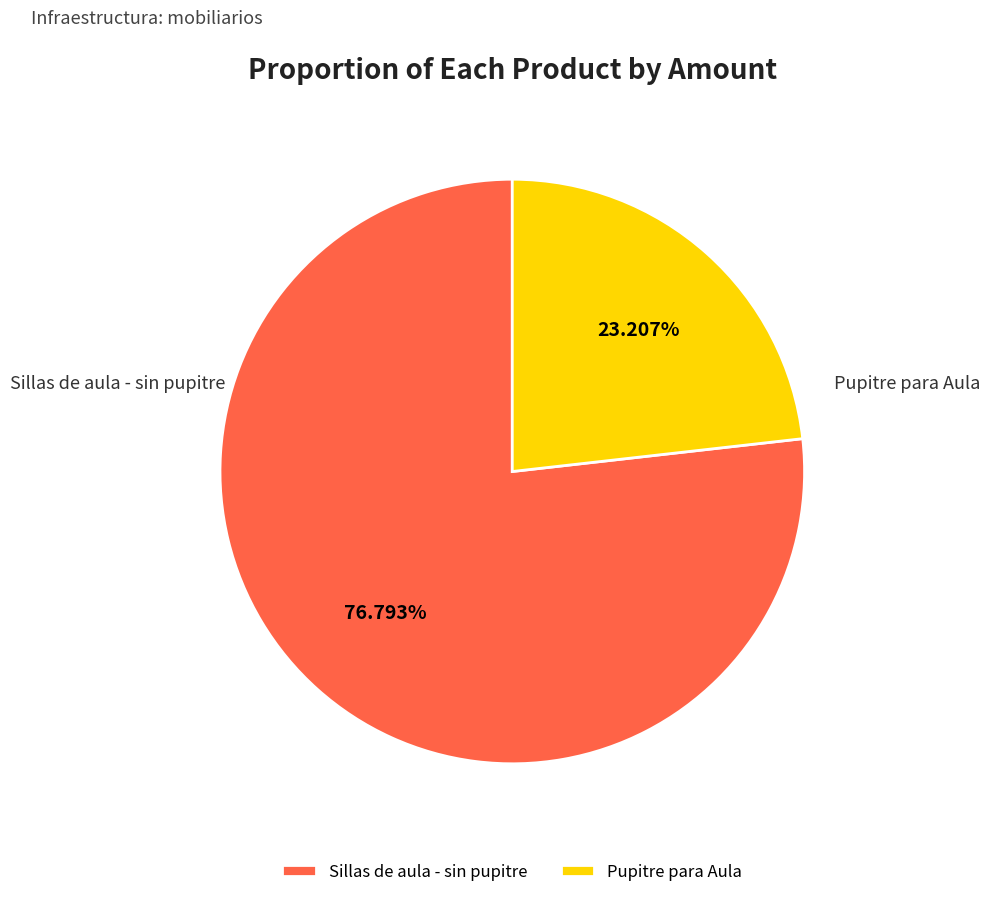

Is it true that Pupitre para Aula is 17% of the pie?

False